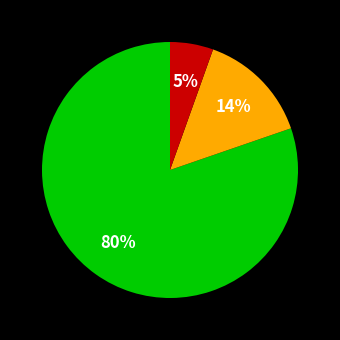

Is there any slice that represents more than half of the pie?

Yes